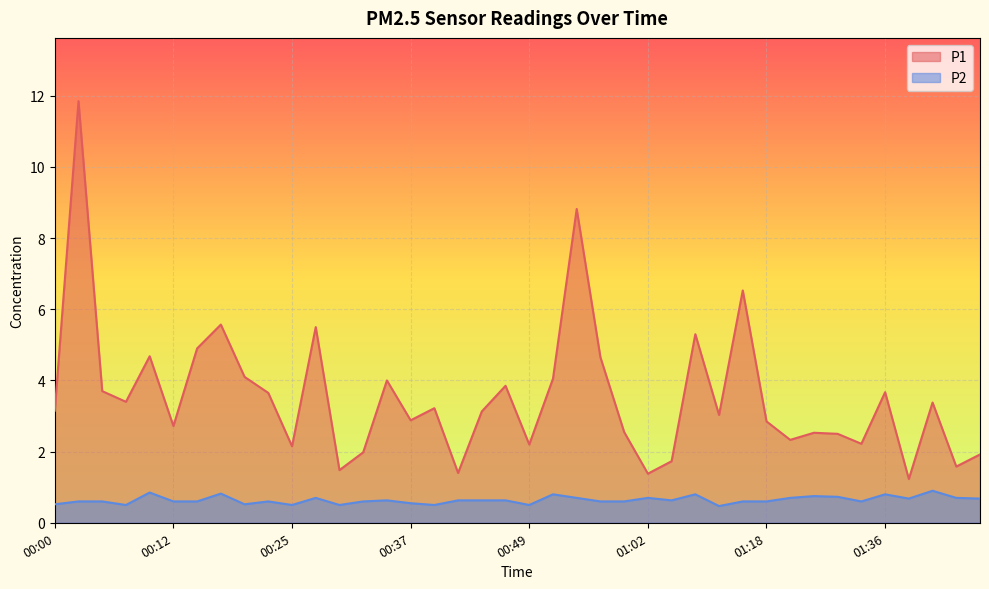

What is the label of the 13th point from the right?

01:07